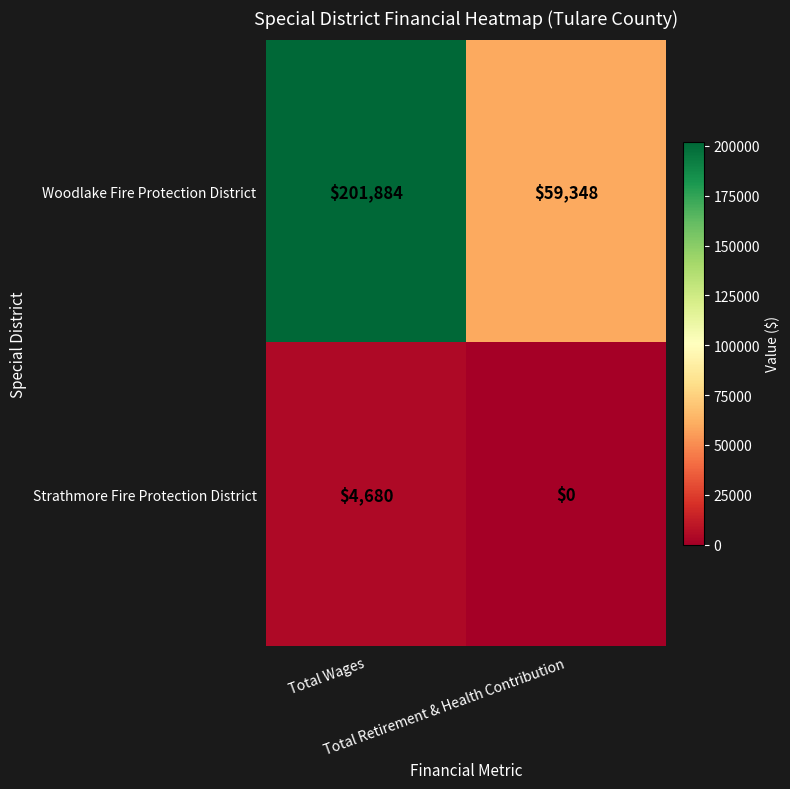

Which series has the largest range (max minus min)?

Woodlake Fire Protection District